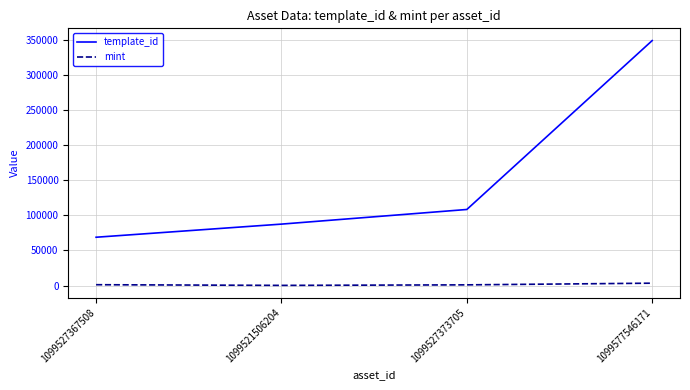

How many values in the template_id series are below 108484?

2